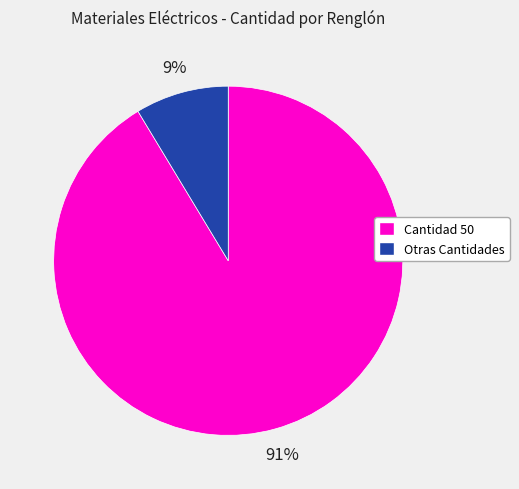

To the nearest percent, what is the combined percentage of Cantidad 50 and Otras Cantidades?

100%